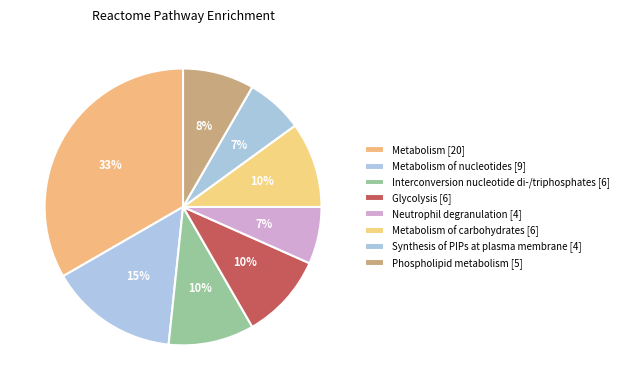

Count the number of slices in the pie.

8